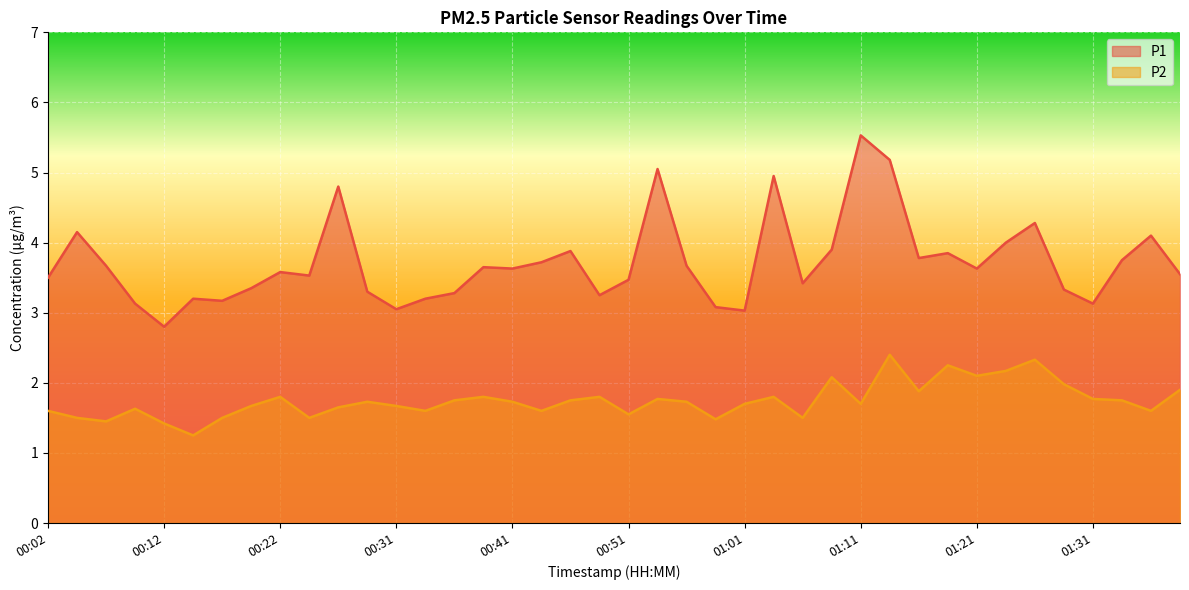

True or false: P1 has a value of 5.8 at 00:29.

False